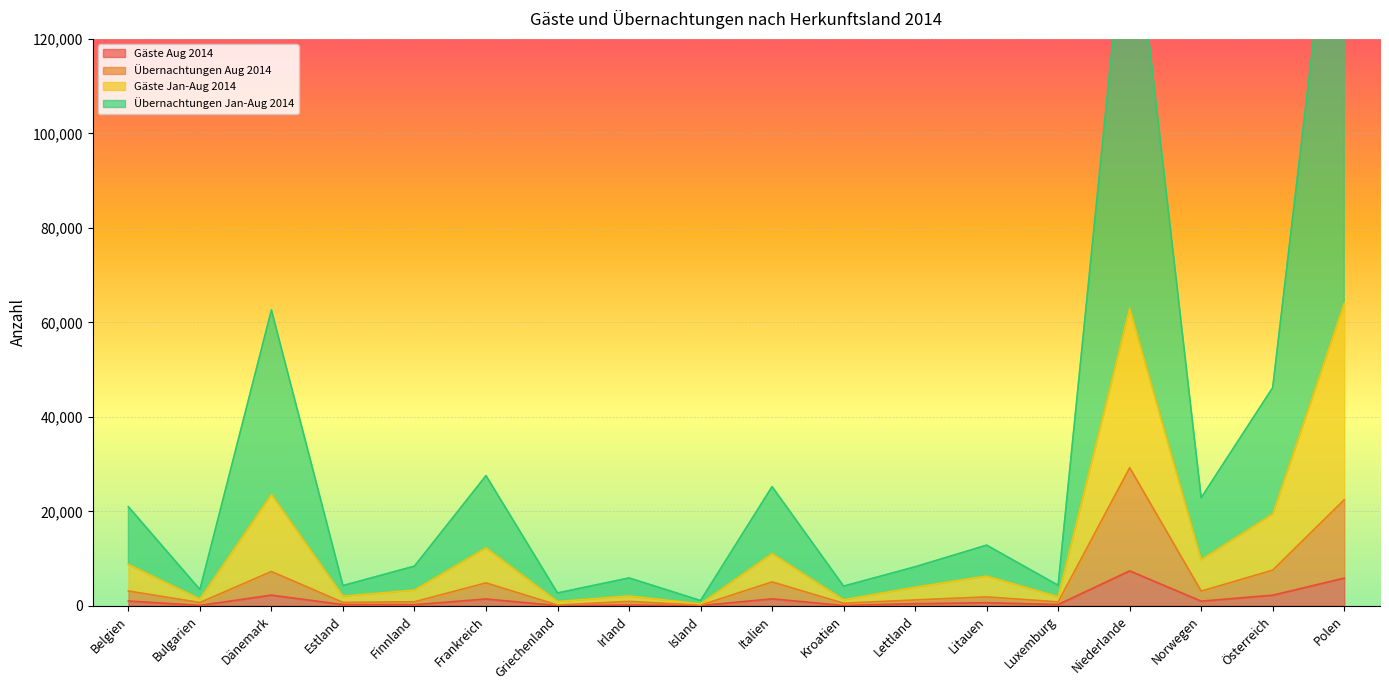

What is the value of the Übernachtungen Aug 2014 point at the 17th from the left?

7561